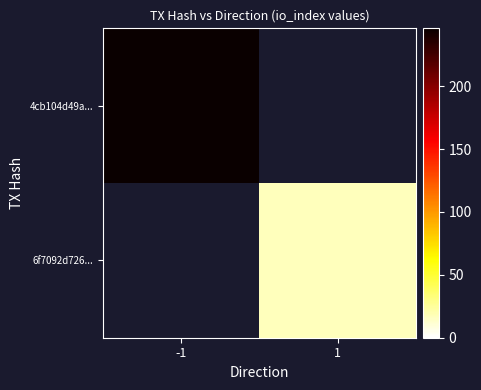

List the series in order of their peak value, highest first.

4cb104d49a..., 6f7092d726...